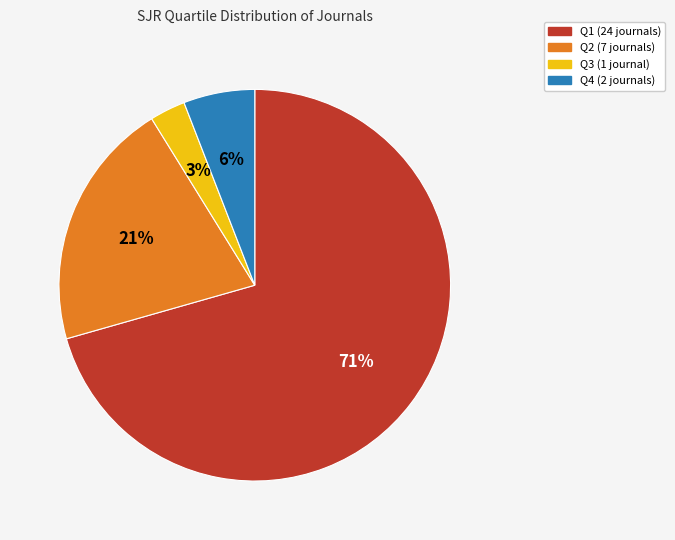

Which slice is the largest?

Q1